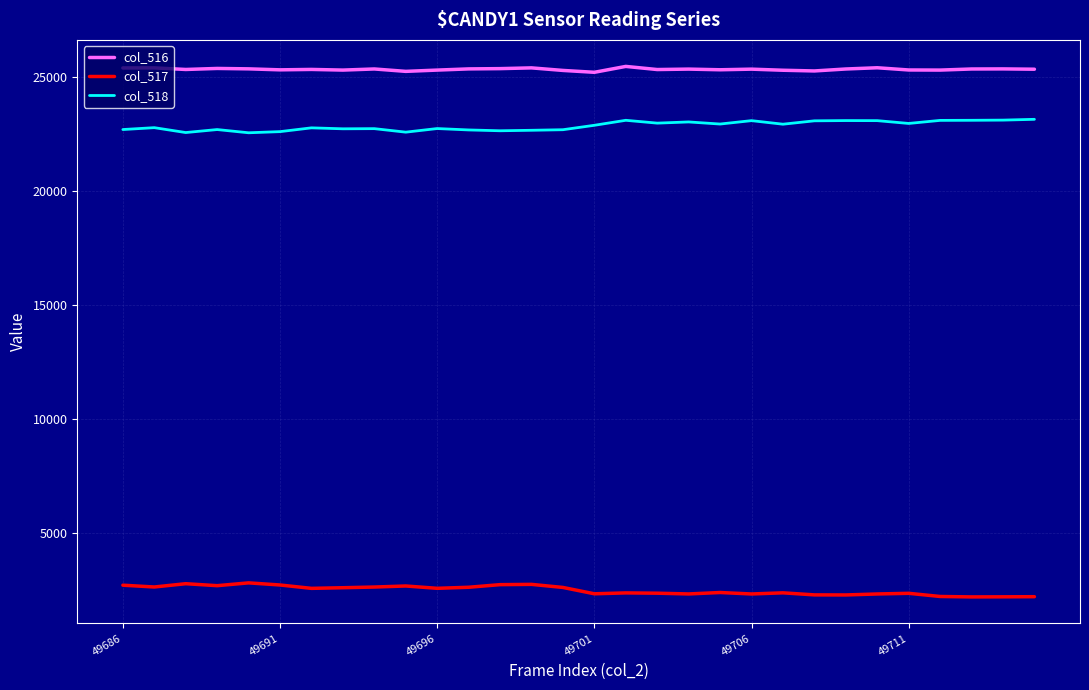

What is the smallest value displayed?

2187